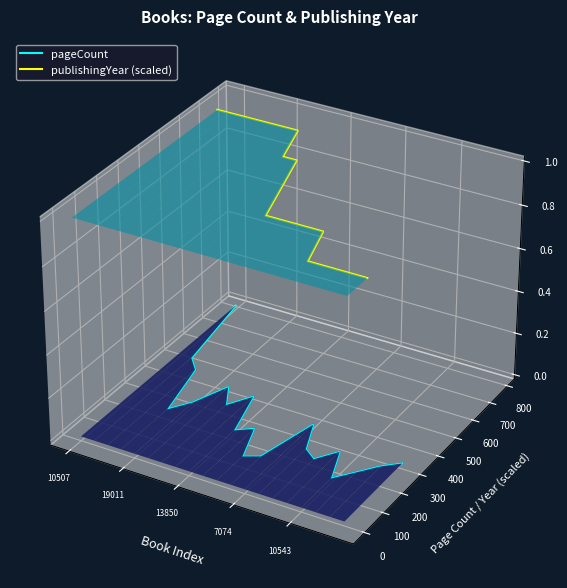

True or false: pageCount and publishingYear (scaled) cross at least once.

False